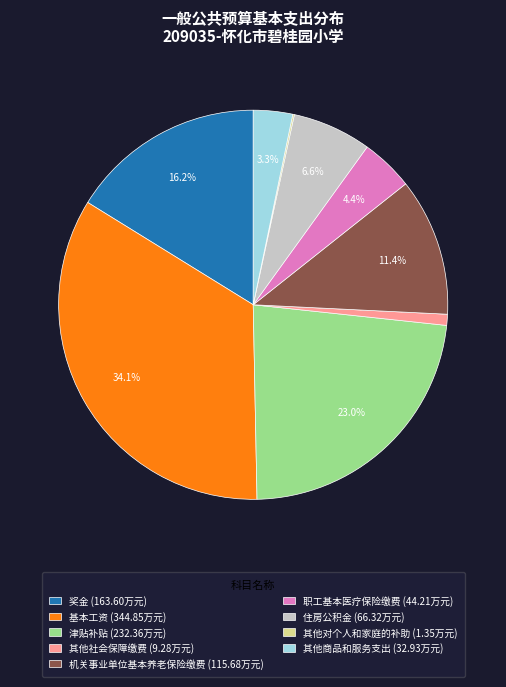

To the nearest percent, what percentage of the pie is 基本工资?

34%